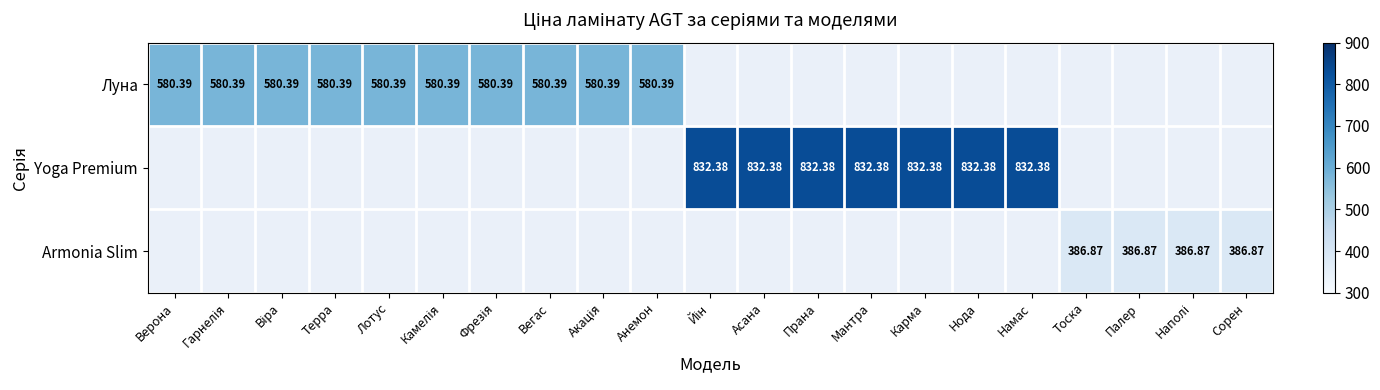

Is the value of Yoga Premium at Тоска greater than the value of Луна at Нода?

No